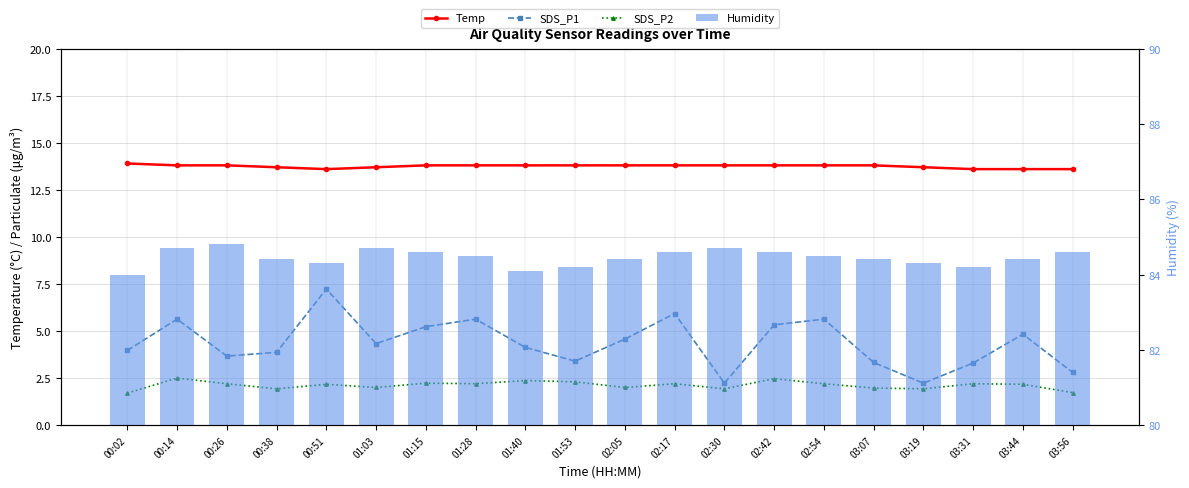

Count the number of categories in the chart.

20